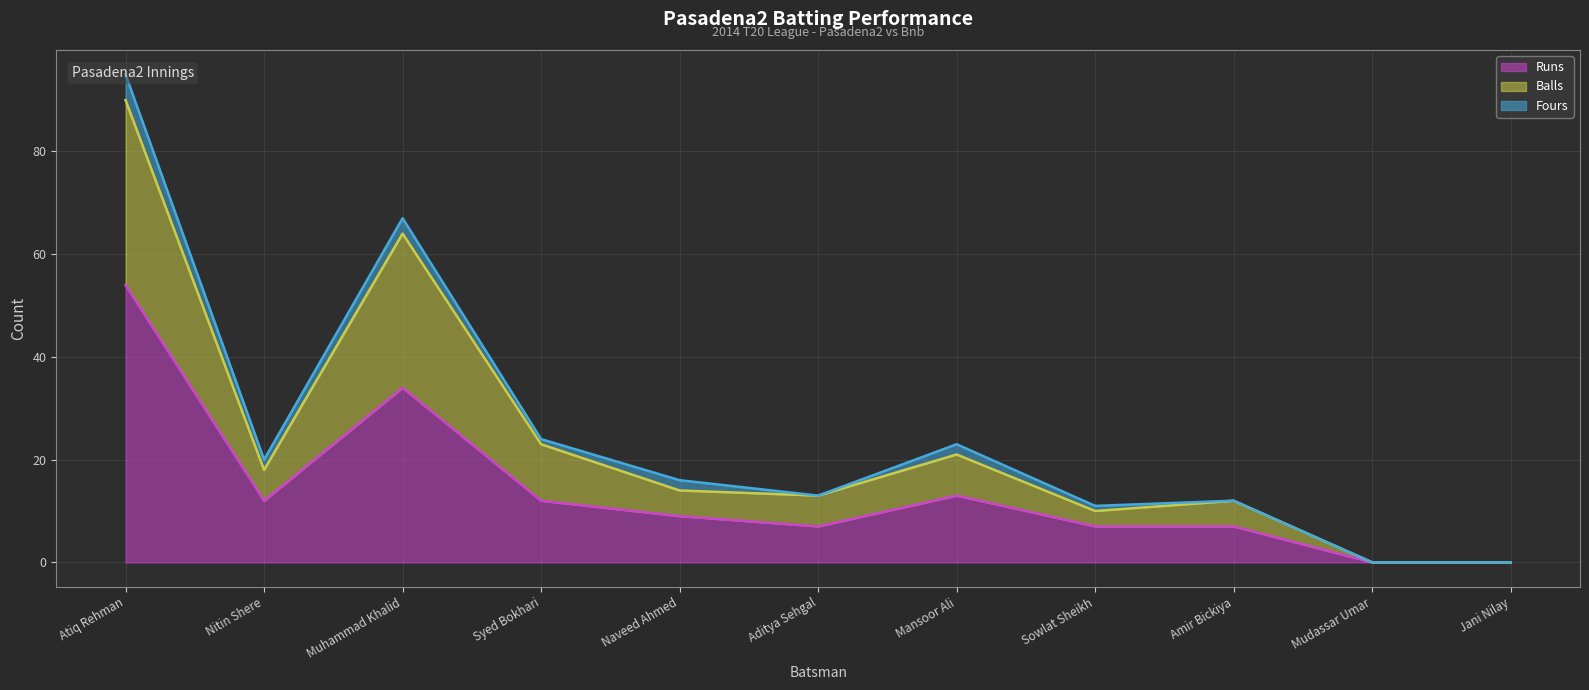

What is the sum of all Balls values?

265